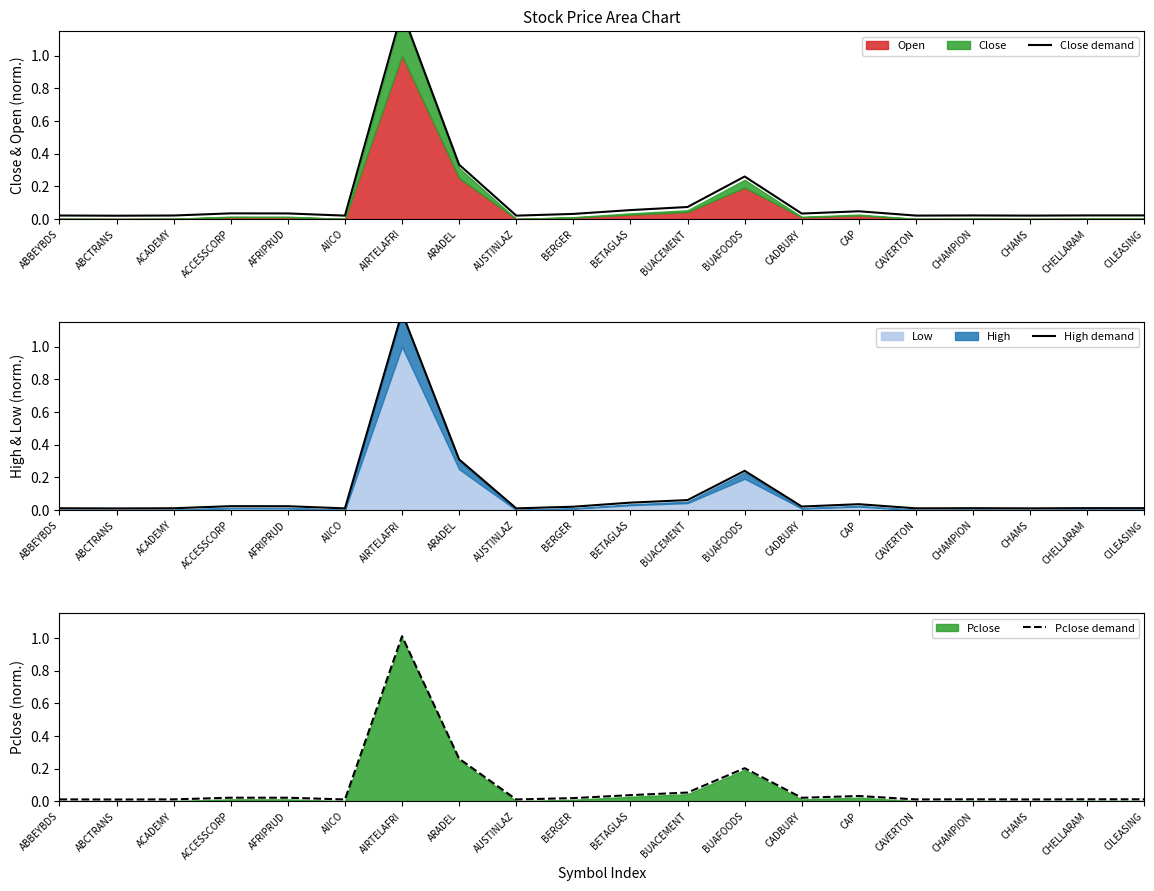

What is the average value of the Pclose demand series?

0.1